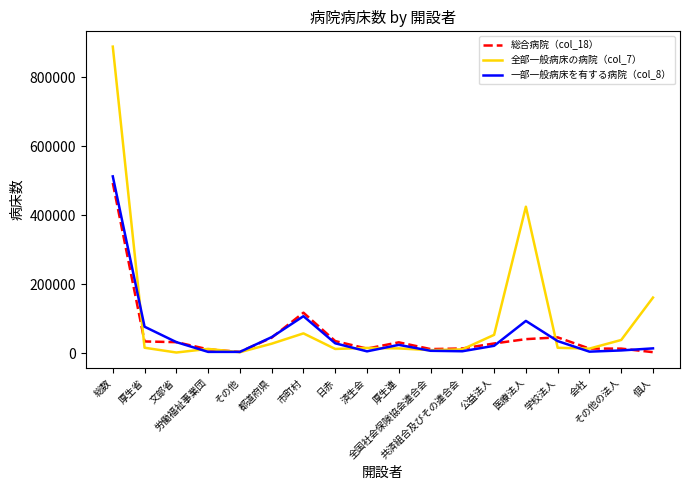

What is the average value of the 総合病院（col_18） series?

54393